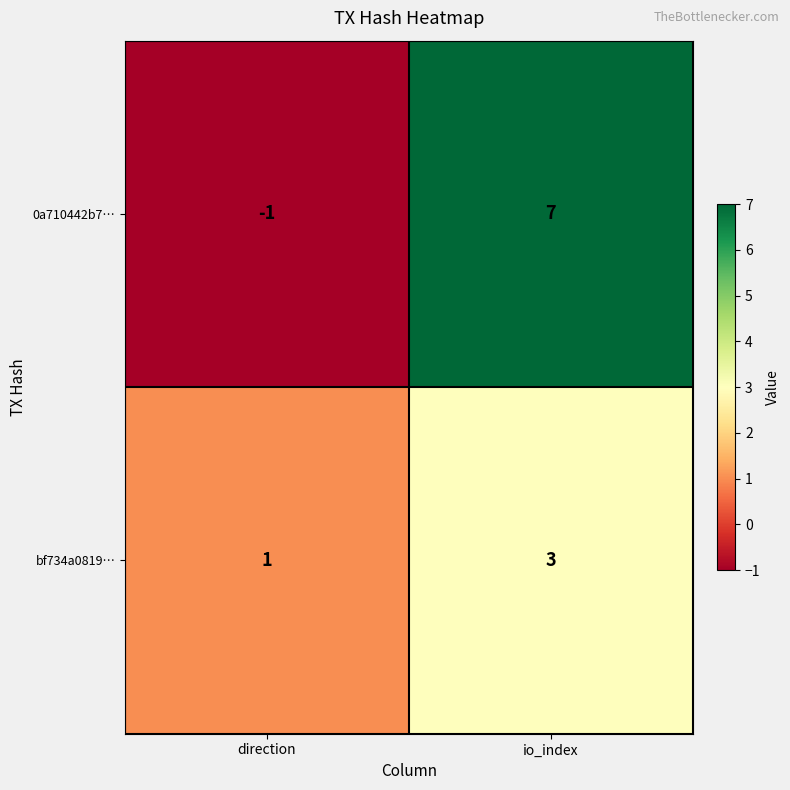

Which series has the largest range (max minus min)?

0a710442b7…